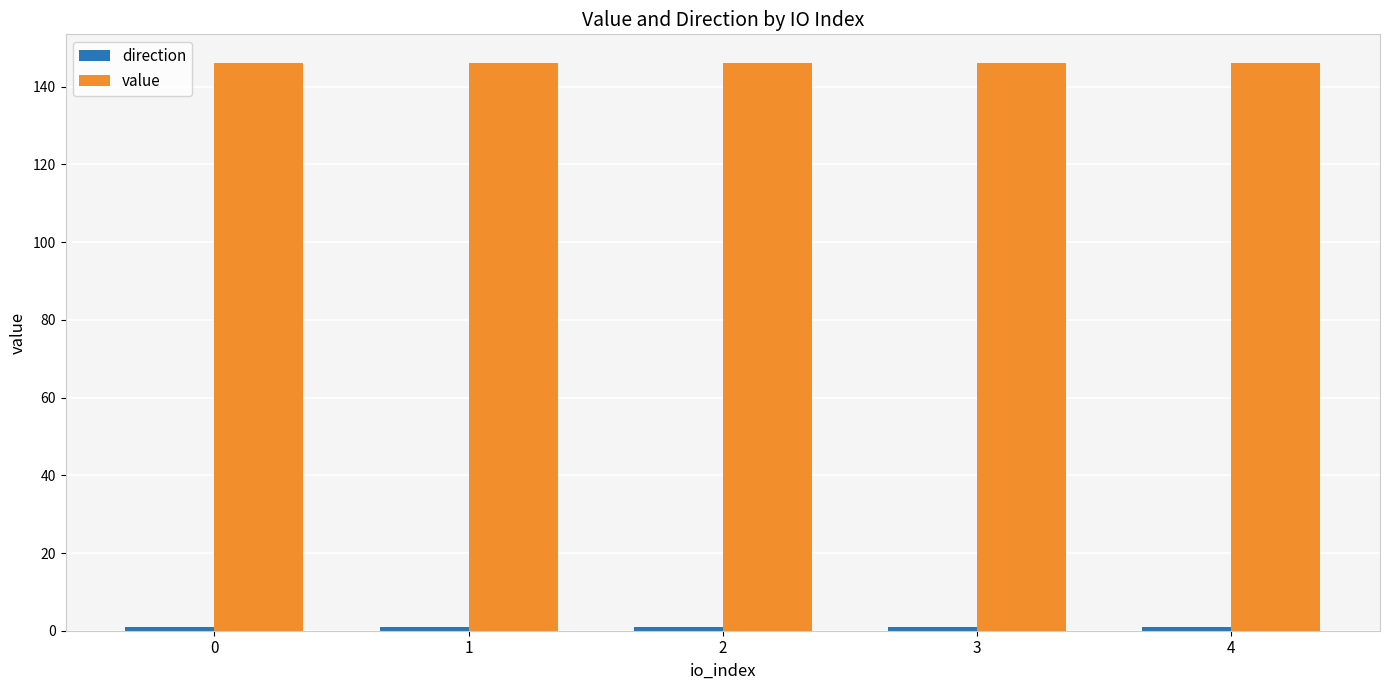

Which series has the largest total across all categories?

value